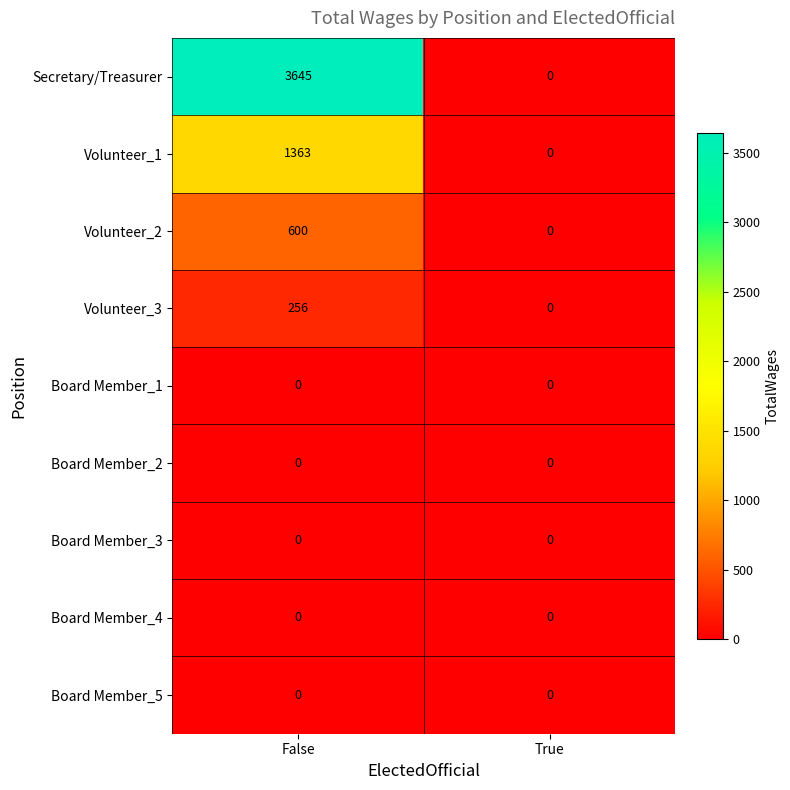

What is the difference between the maximum and minimum values in the Secretary/Treasurer series?

3645